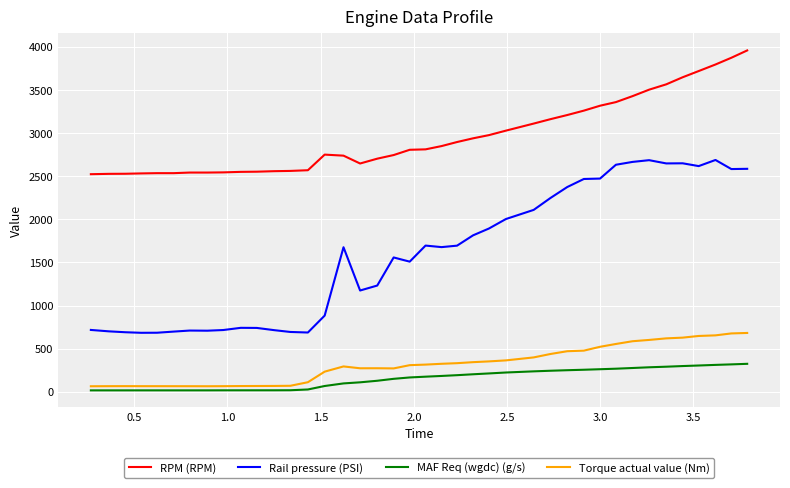

What is the average value of the MAF Req (wgdc) (g/s) series?

151.9